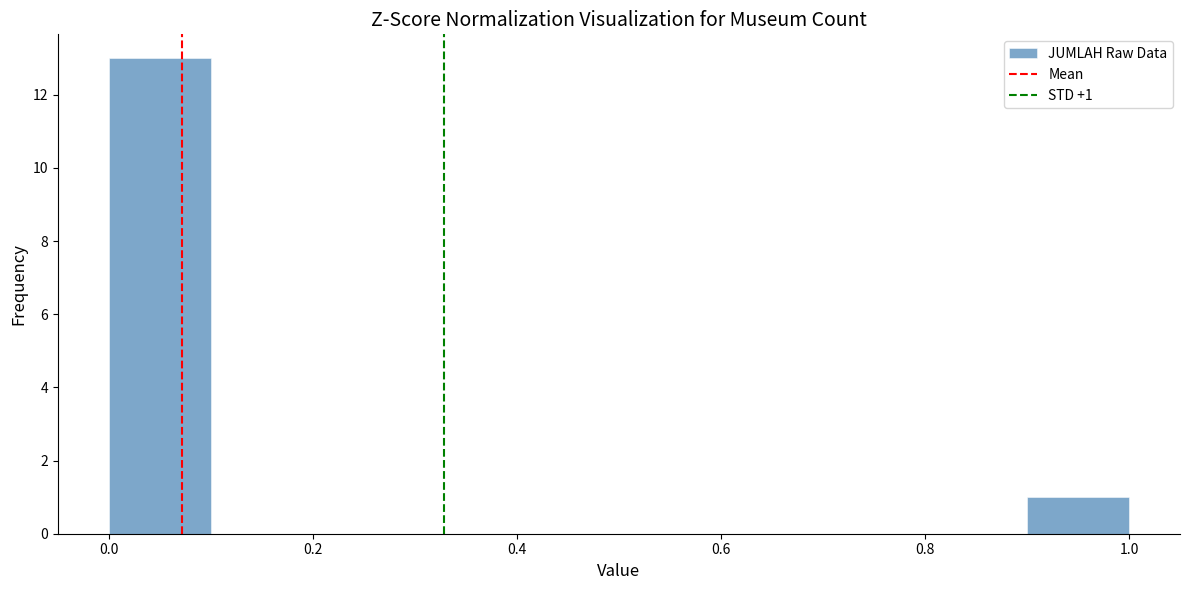

Which range on the x-axis has the tallest bar?

0.0 to 0.1